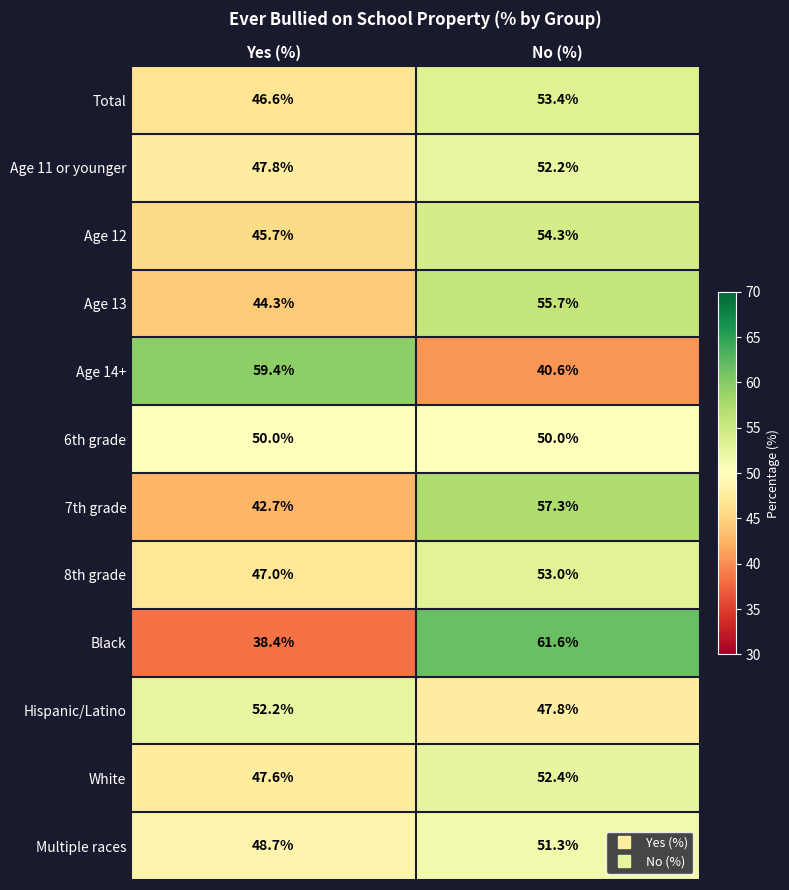

The 7th grade series shows 32.4 at No (%). True or false?

False